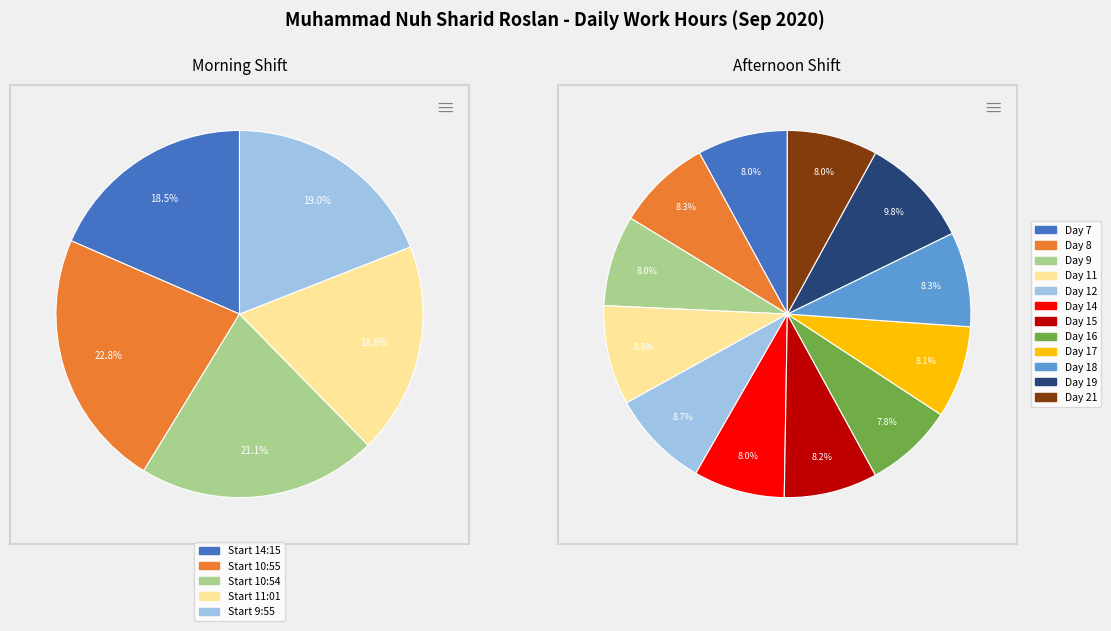

Count the number of slices in the pie.

17